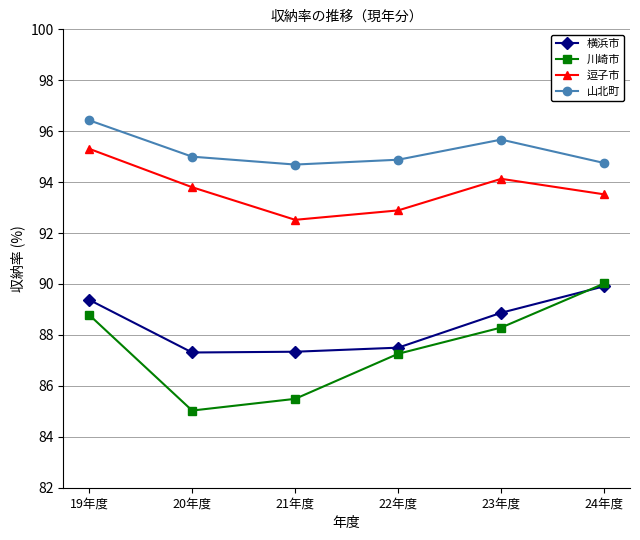

List the labels in order of 川崎市 value, smallest first.

20年度, 21年度, 22年度, 23年度, 19年度, 24年度